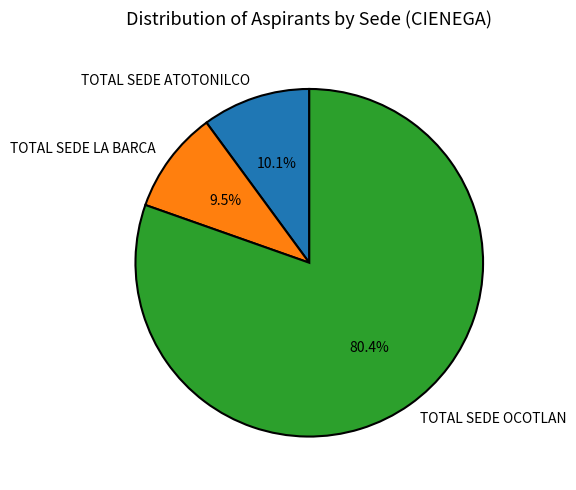

Which slice is the smallest?

TOTAL SEDE LA BARCA